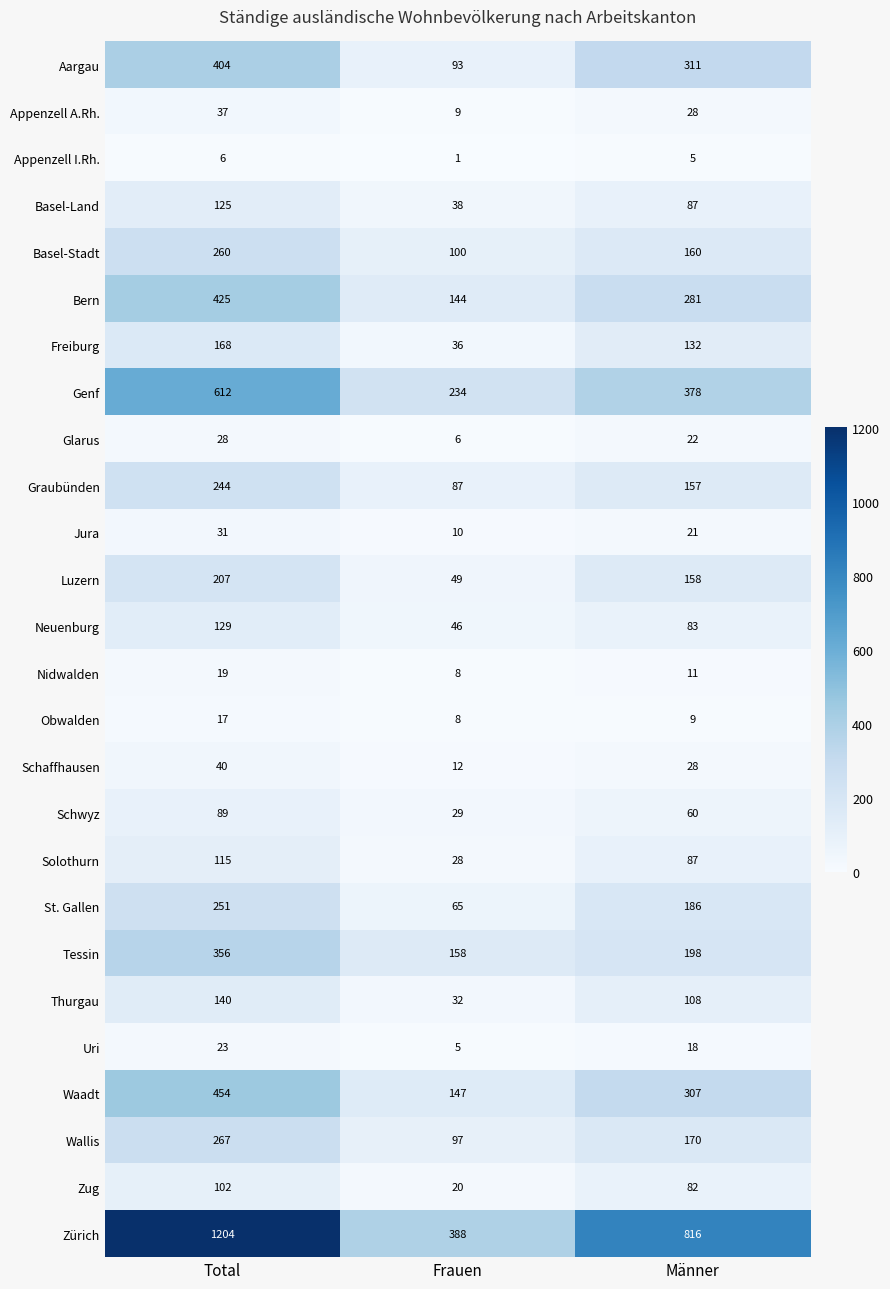

What is the minimum value shown in the chart?

1